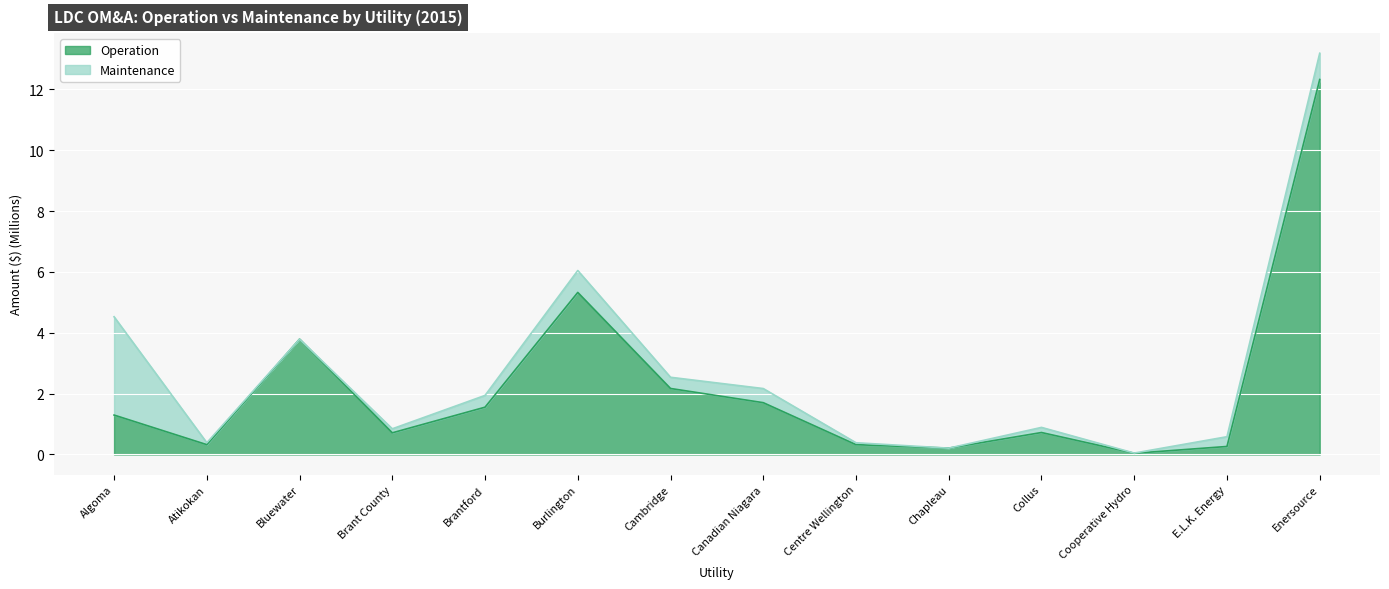

What is the change in value from Bluewater to Chapleau?

-3.6